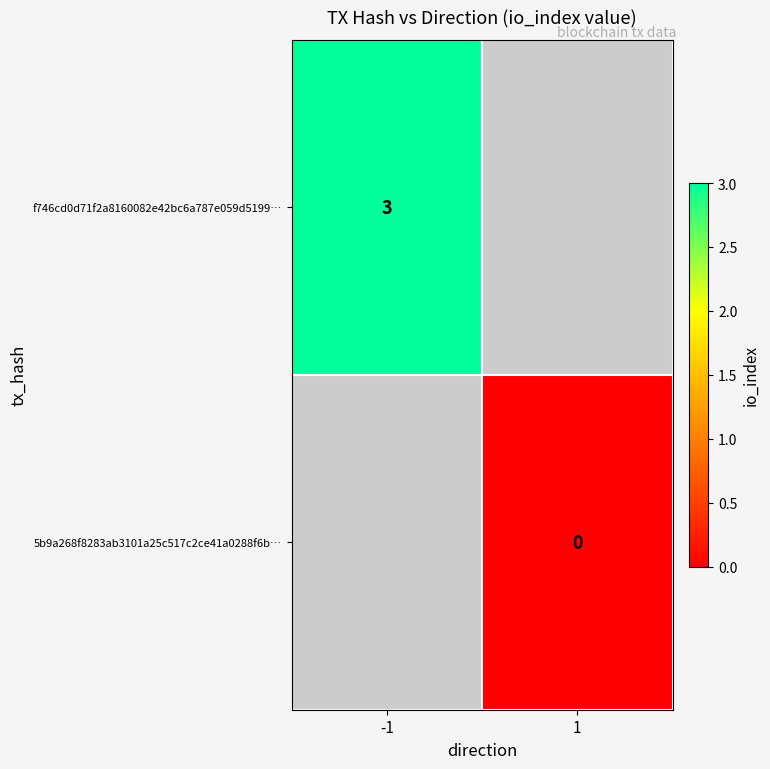

At how many categories does at least one series exceed 1?

1